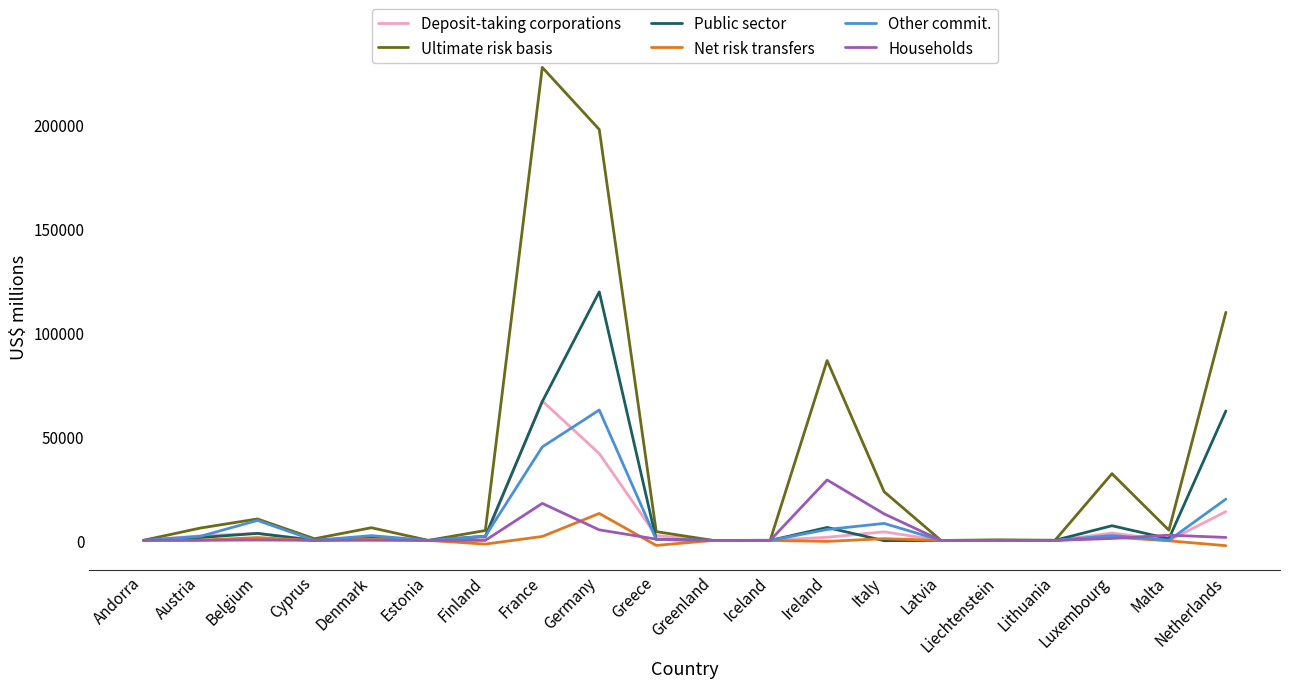

Between Italy and Netherlands, which series saw the biggest shift?

Ultimate risk basis